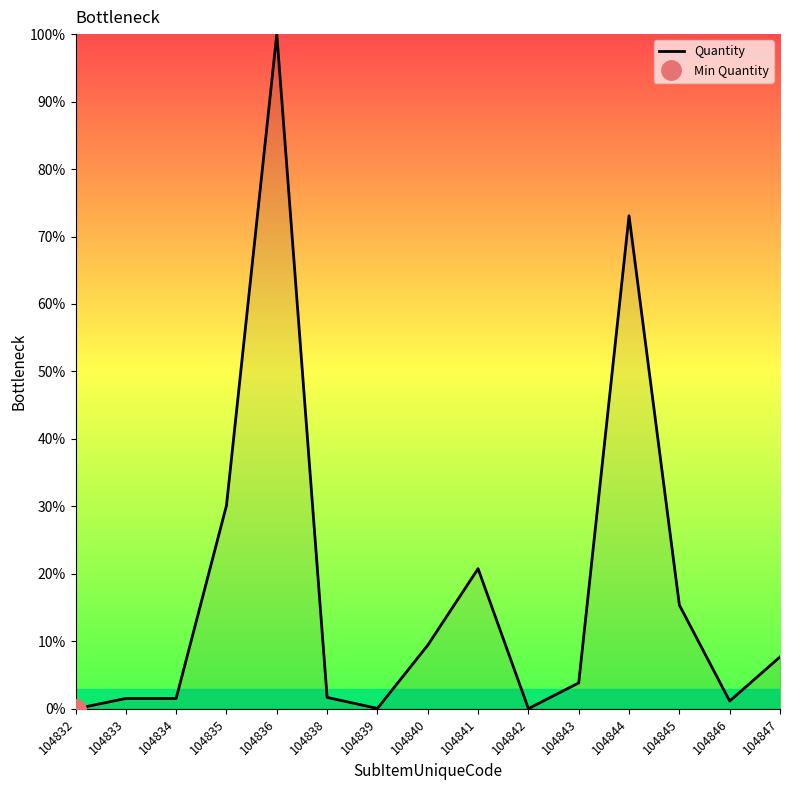

Which label corresponds to the largest value in the chart?

104836